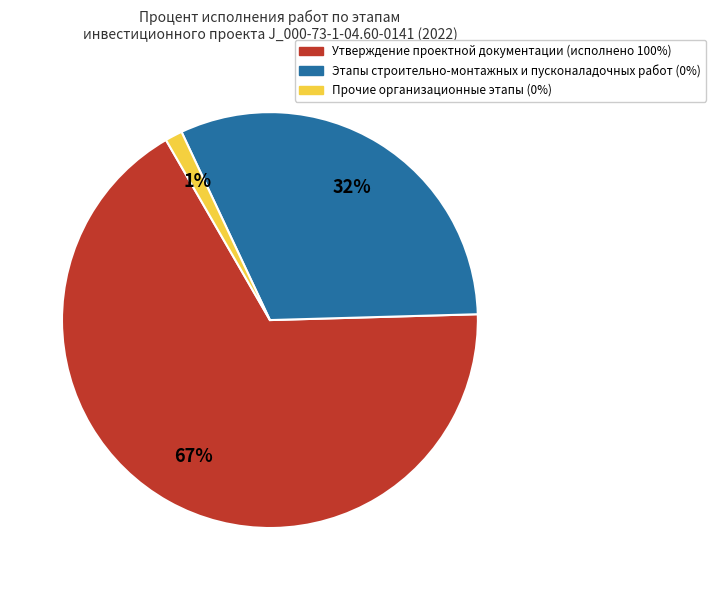

Is there a majority slice in this chart?

Yes